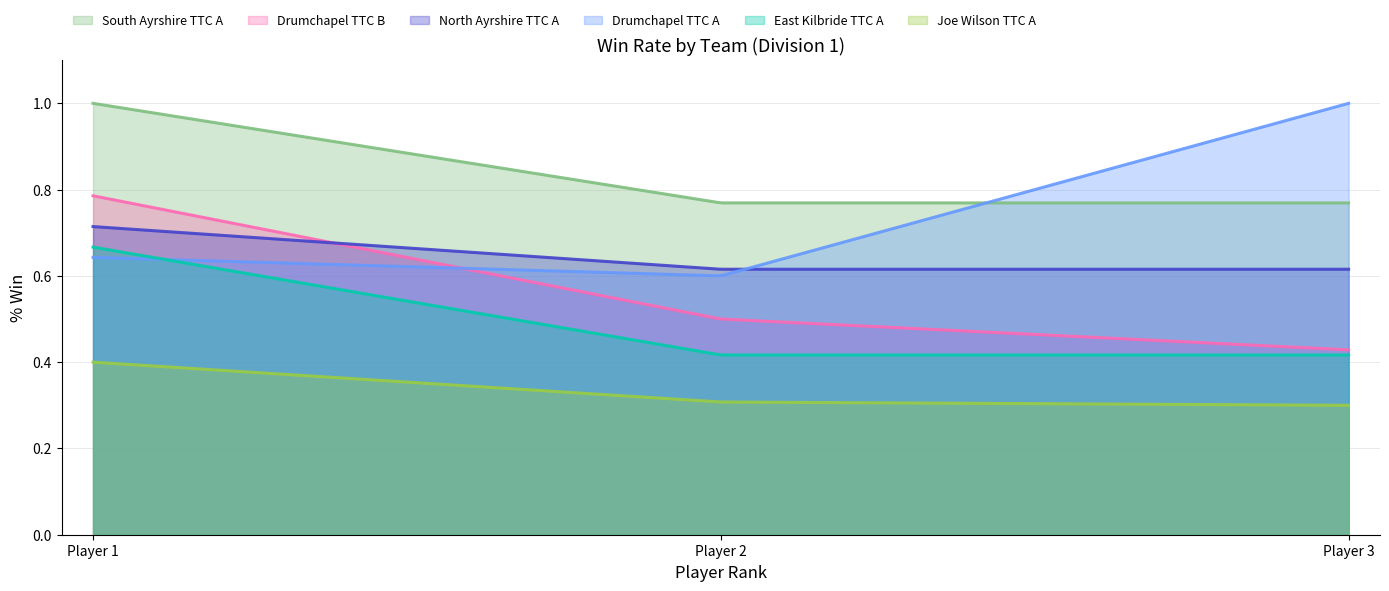

Rank the series by their maximum value, from highest to lowest.

South Ayrshire TTC A, Drumchapel TTC A, Drumchapel TTC B, North Ayrshire TTC A, East Kilbride TTC A, Joe Wilson TTC A